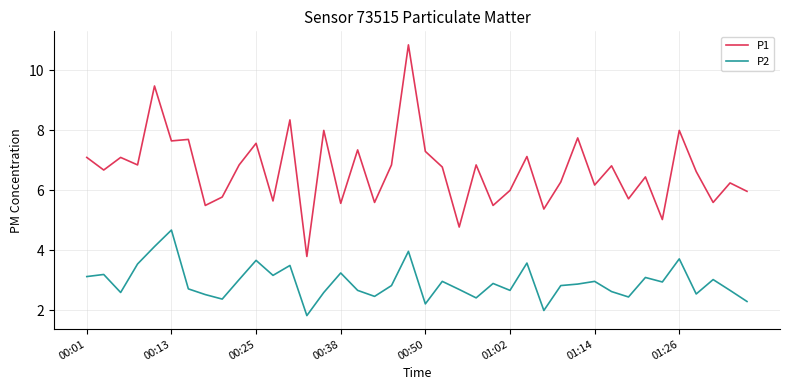

True or false: P1 and P2 cross at least once.

False